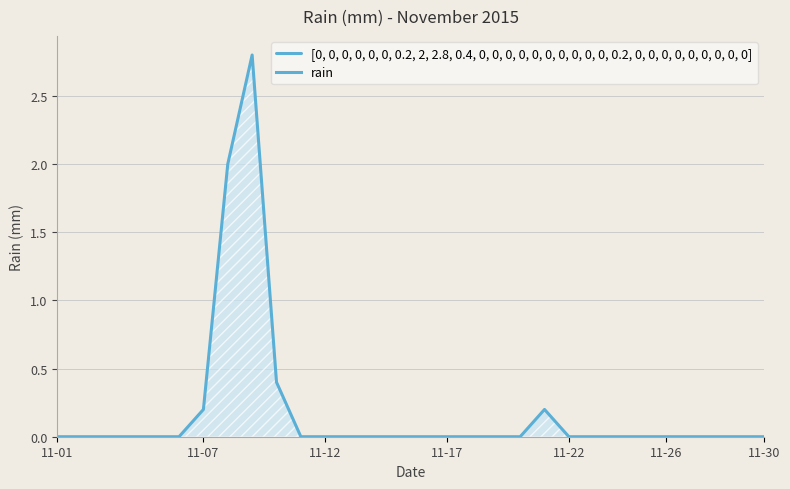

How many lines are shown in the chart?

1